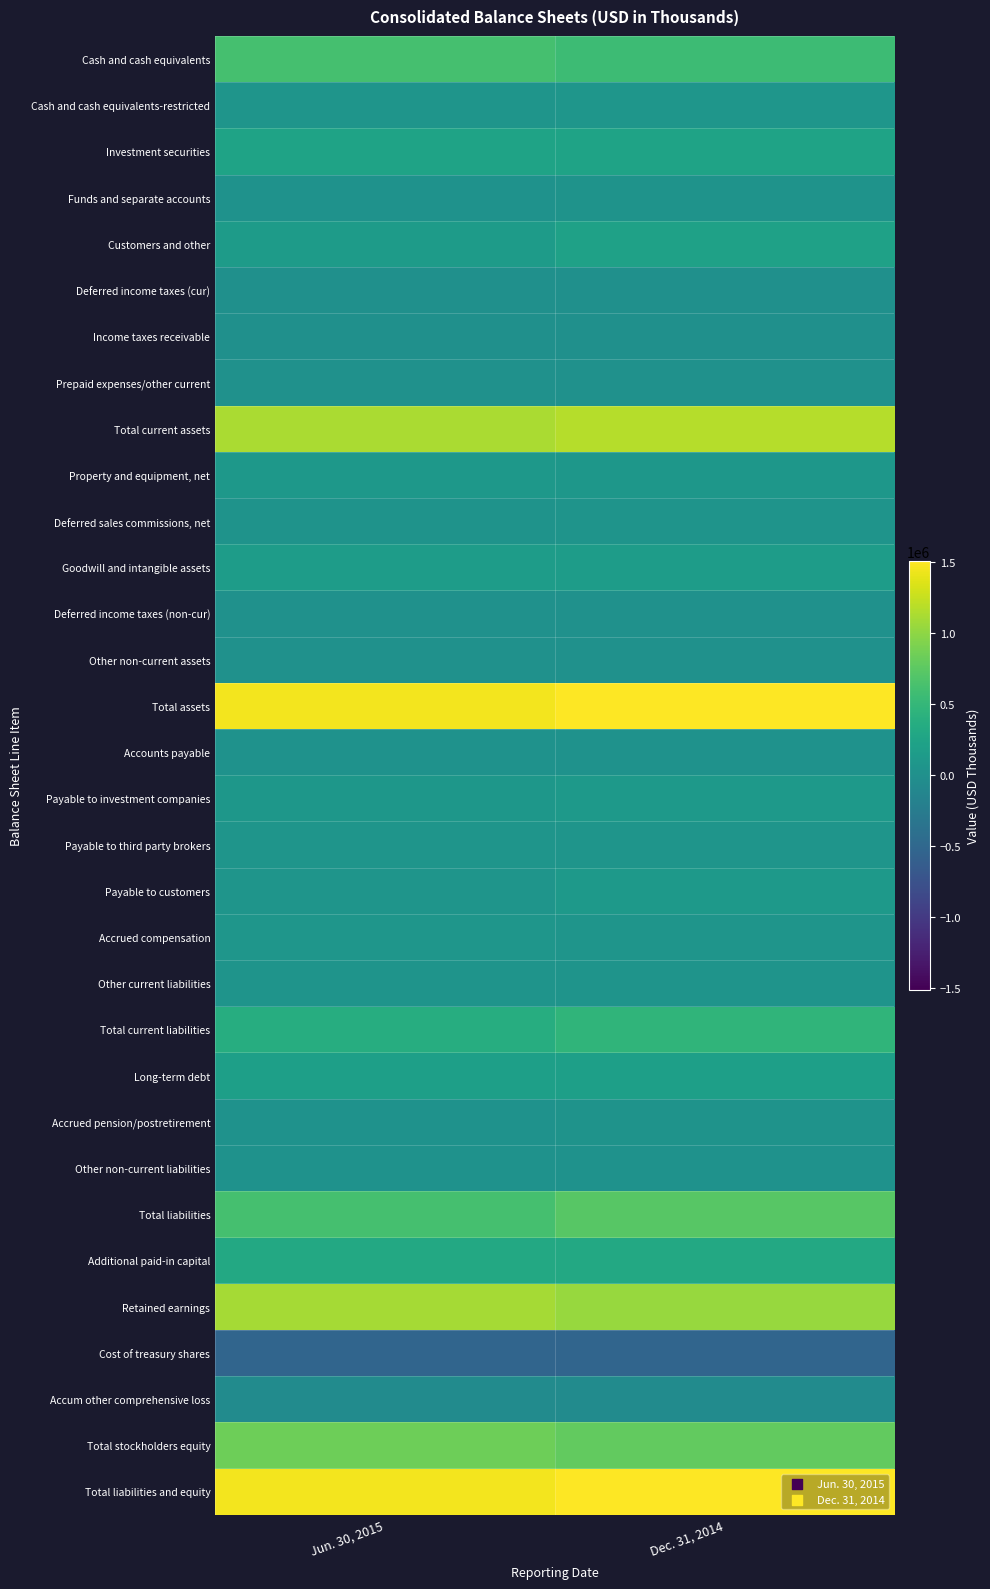

What is the spread (max minus min) of values at Dec. 31, 2014?

2036881